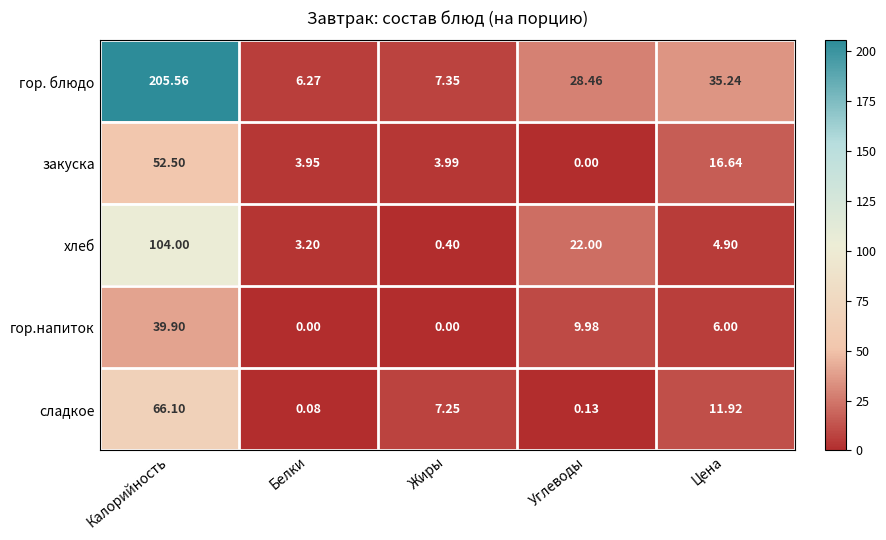

Where does the сладкое series first go above 7?

Калорийность